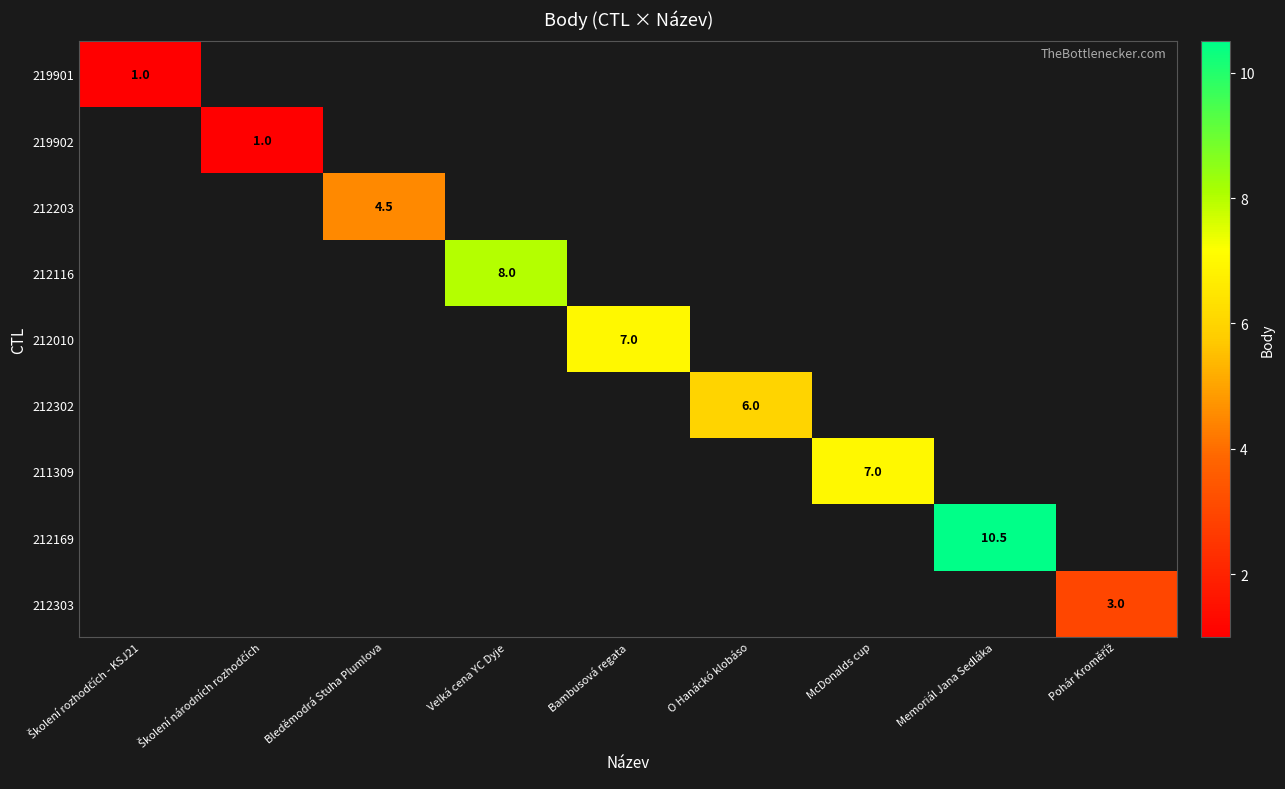

True or false: 212203 has a value of 4.5 at Bleděmodrá Stuha Plumlova.

True